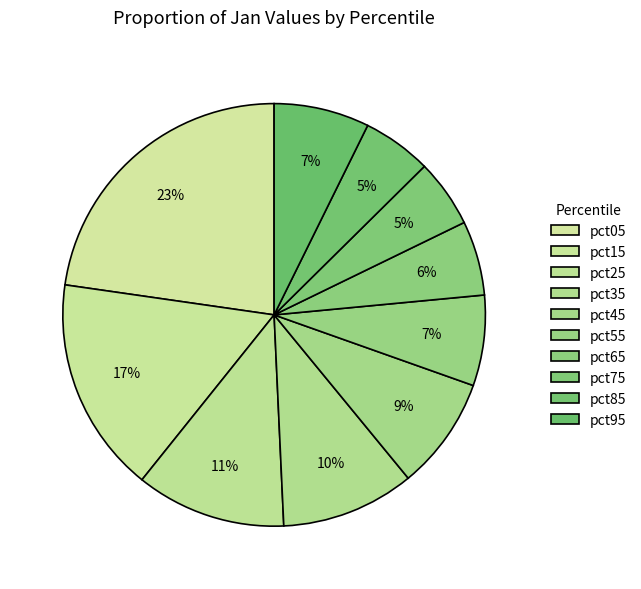

What is the ratio of the value at pct65 to the value at pct15?

0.3